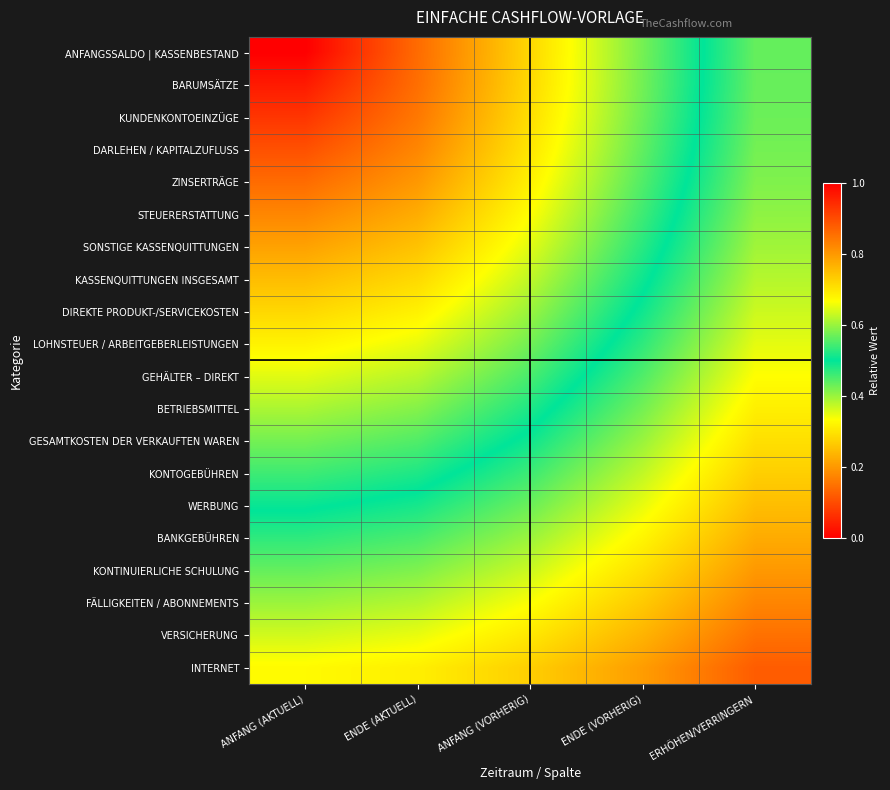

At how many categories does at least one series exceed 0?

5